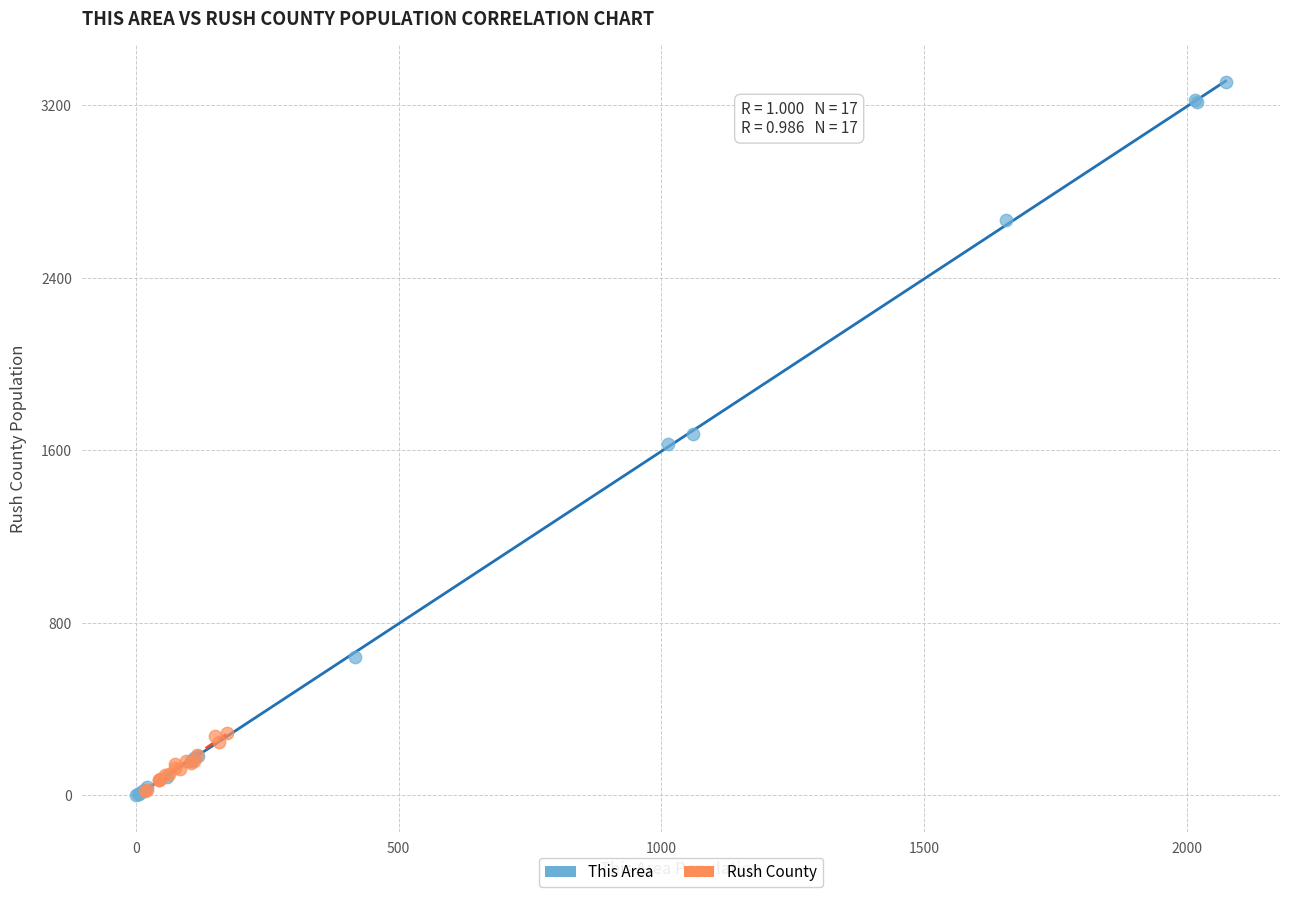

What are all the series names shown in the legend?

This Area, Rush County